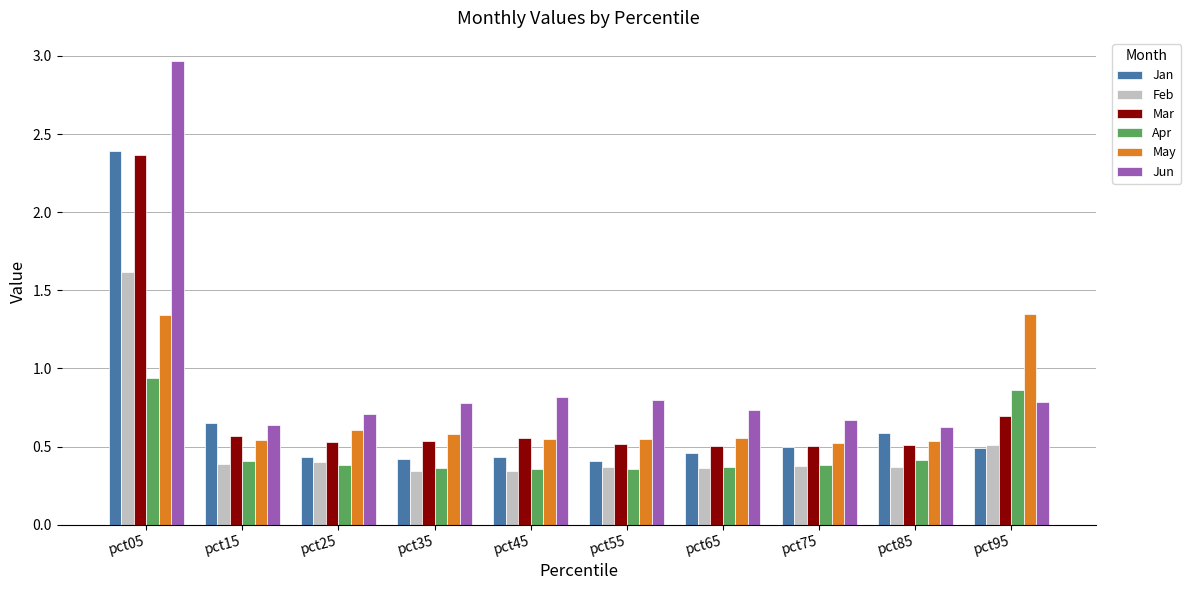

How many groups of bars are there?

10